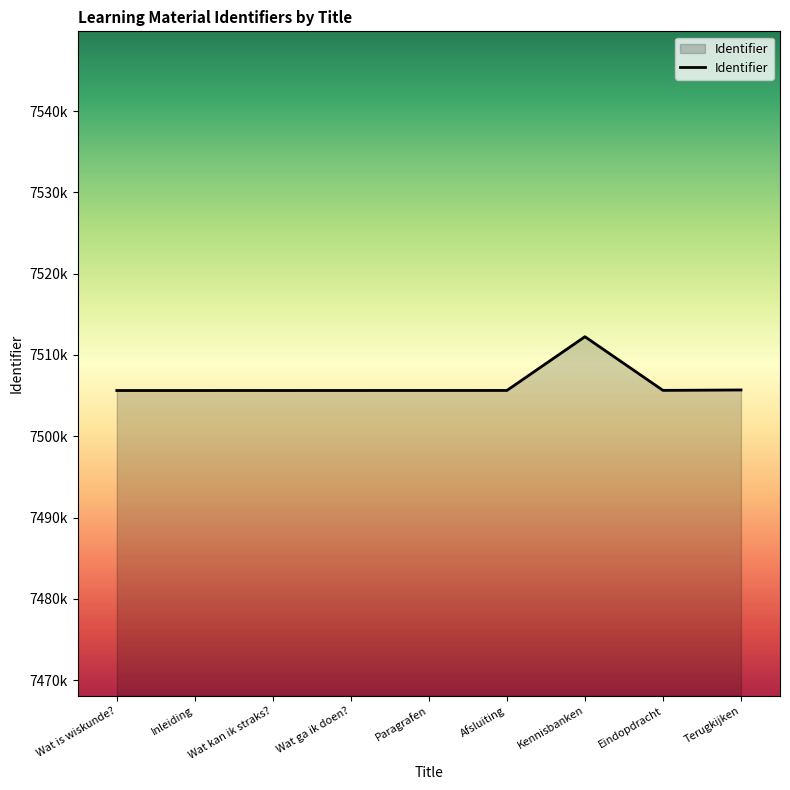

Is this an area chart (filled region under the line)?

Yes